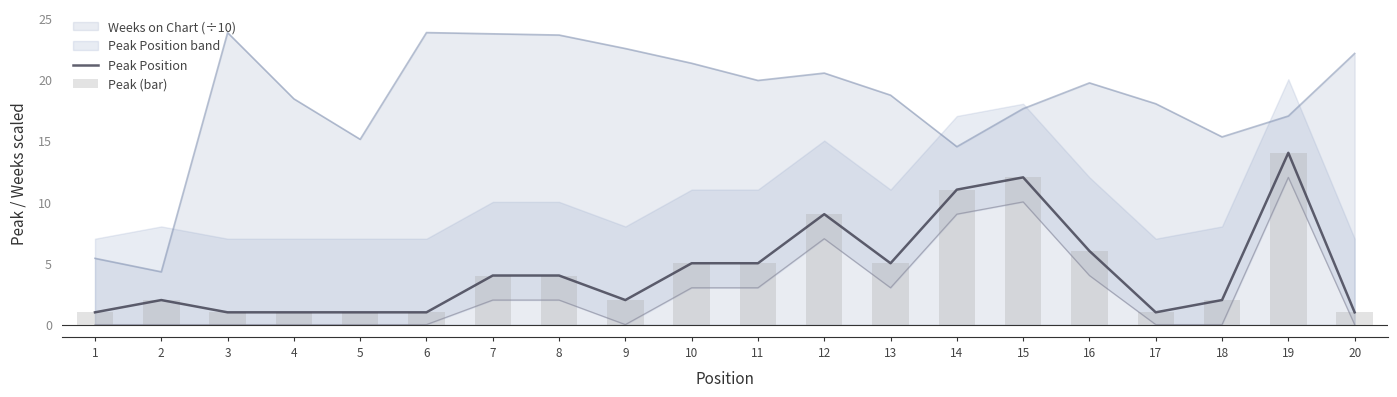

Rank the series at 10 from lowest to highest value.

Peak Position, Peak (bar)